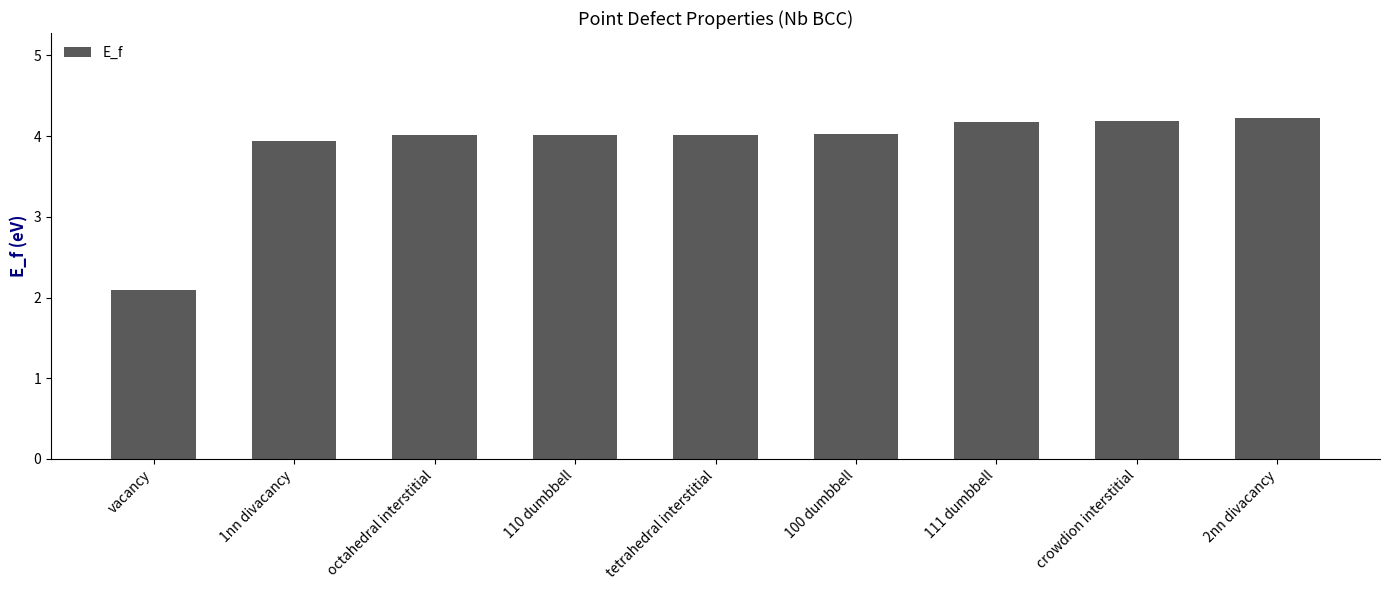

The chart shows a value of 5.8 at 111 dumbbell. True or false?

False